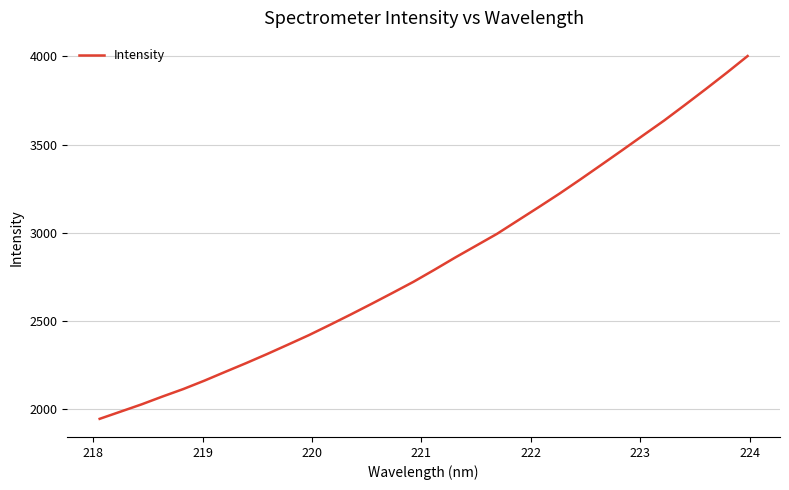

True or false: there are more than 2 points higher than both neighbors.

False